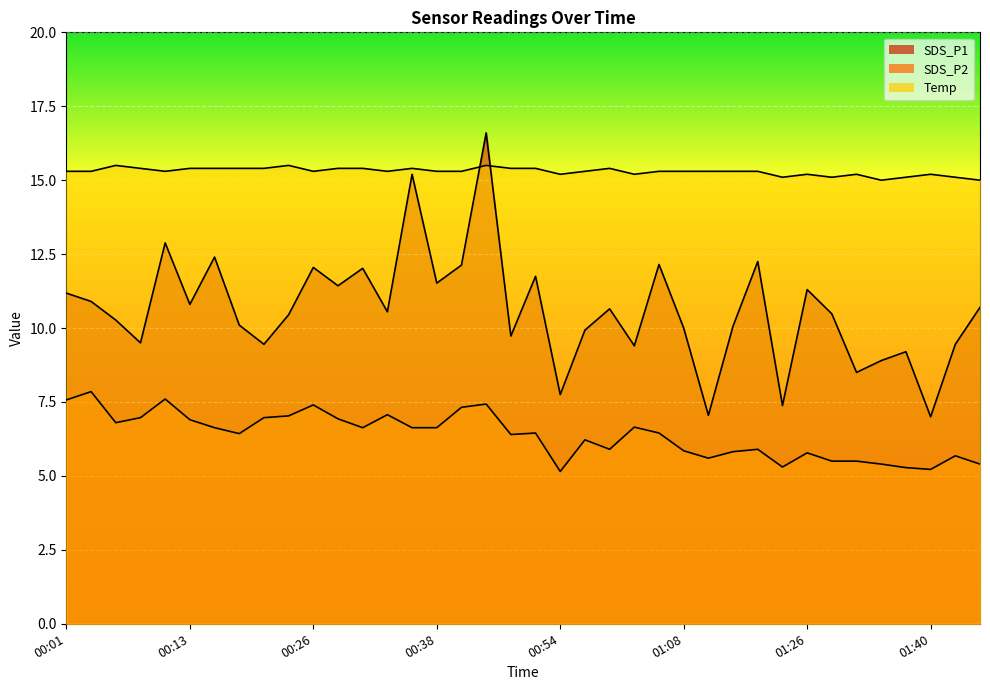

Between 00:52 and 01:03, which is larger?

00:52